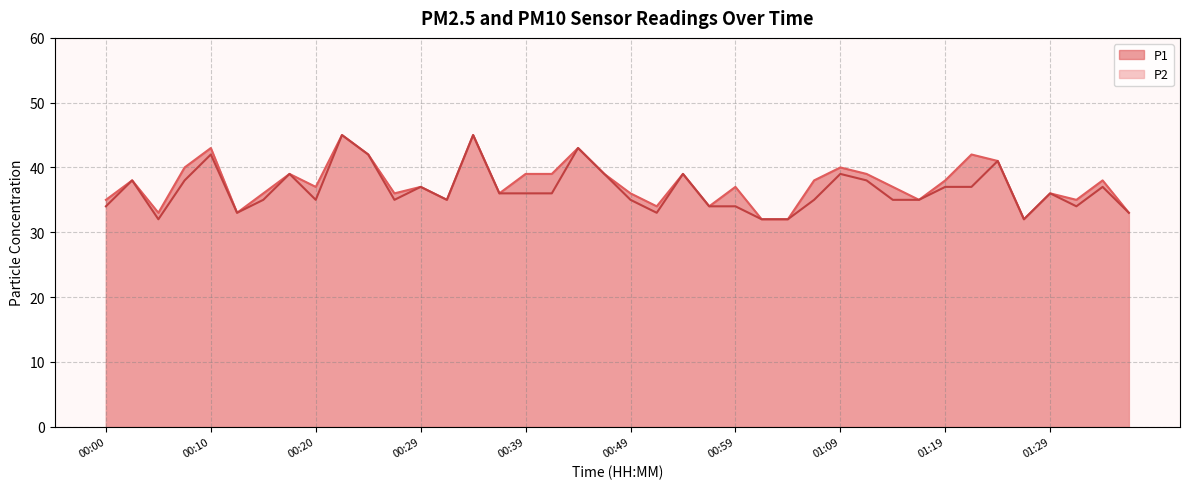

True or false: P1 and P2 cross at least once.

False